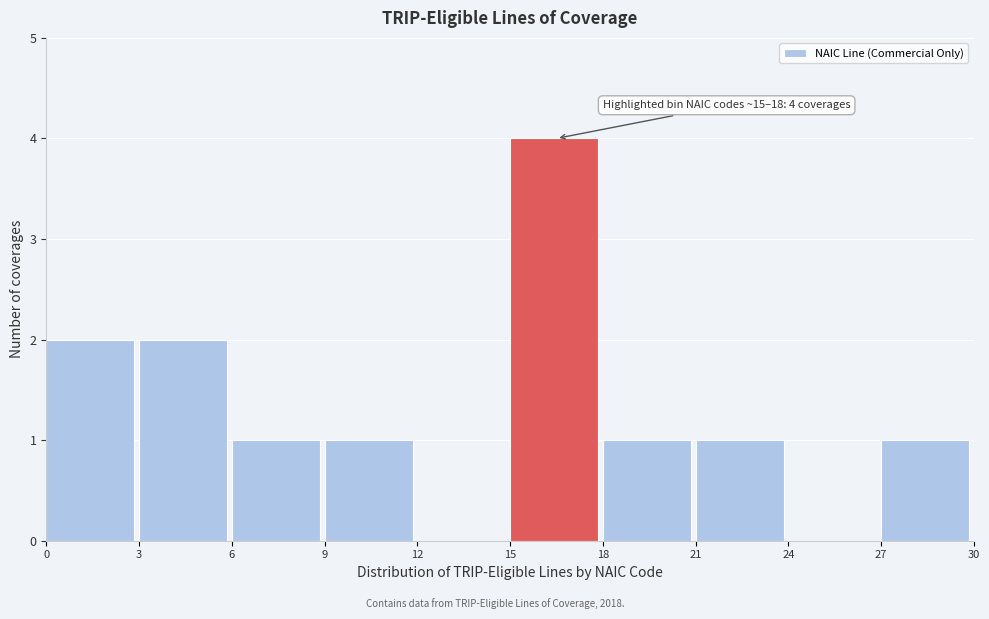

Which range on the x-axis has the tallest bar?

15 to 18